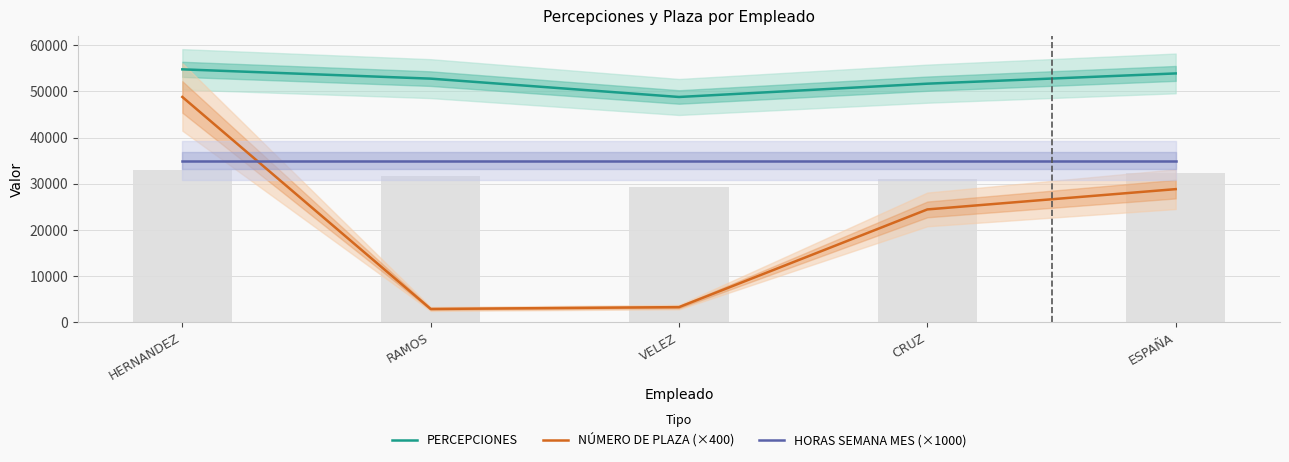

Read the PERCEPCIONES value at RAMOS.

52774.7